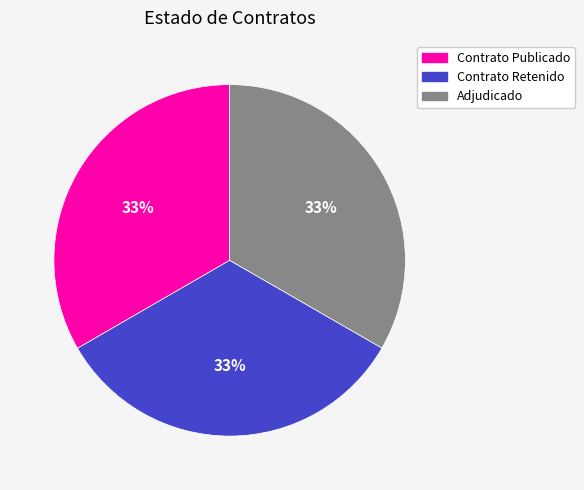

Is there a majority slice in this chart?

No